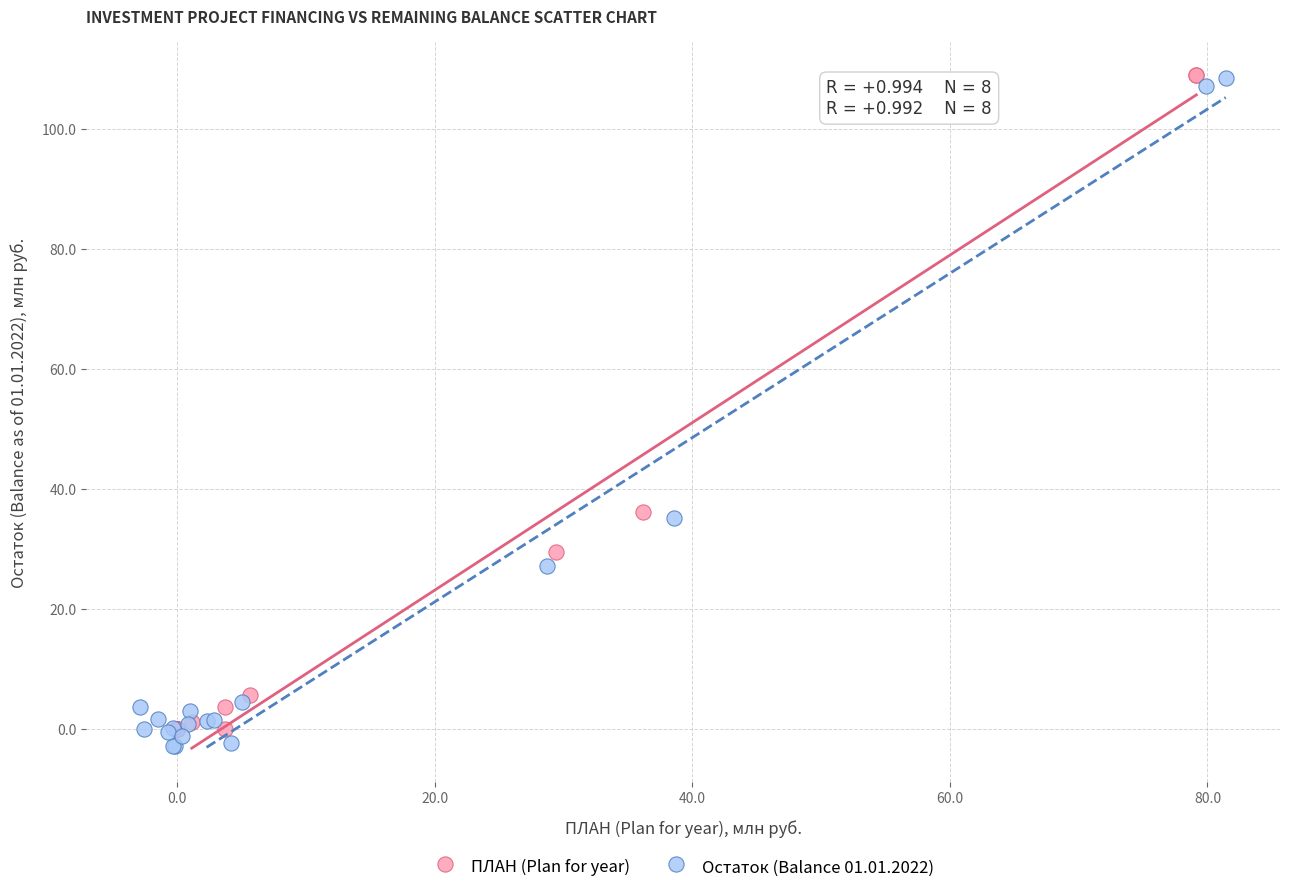

Which series has the widest spread of Y values?

Остаток (Balance 01.01.2022)